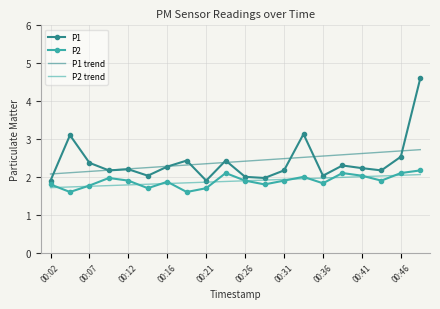

True or false: P1 trend and P2 trend intersect in this chart.

False